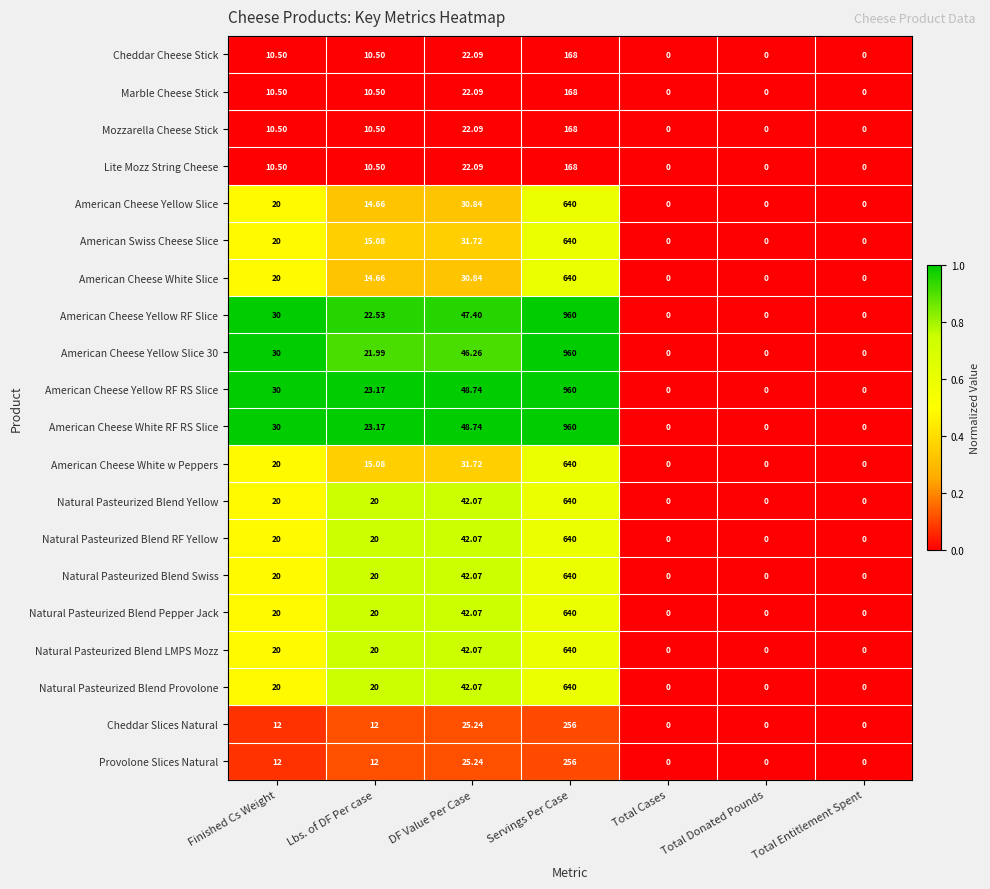

Is the value of Natural Pasteurized Blend Yellow at Total Donated Pounds greater than the value of Natural Pasteurized Blend Provolone at Lbs. of DF Per case?

No